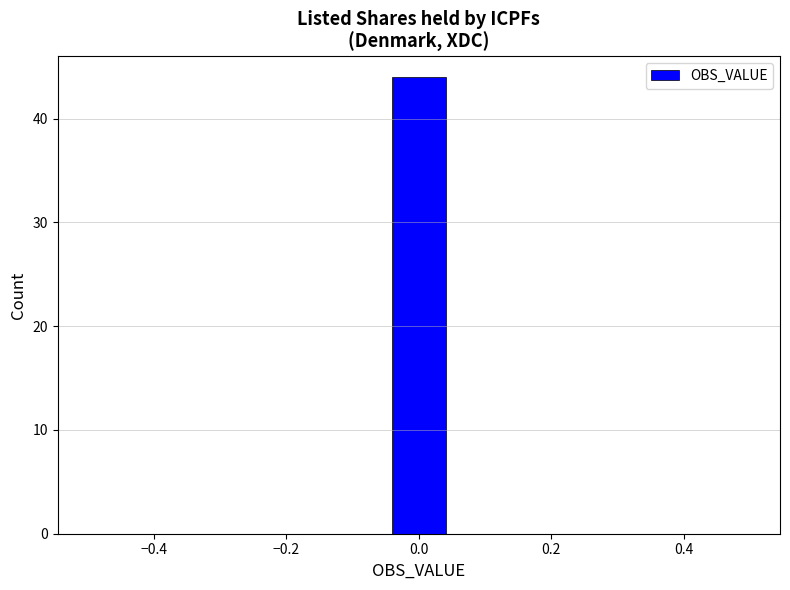

How tall is the bar that spans -0.04 to 0.04 on the x-axis? Neither the bar edges nor the heights are printed on the chart, so give them approximately, as read against the axes.

44